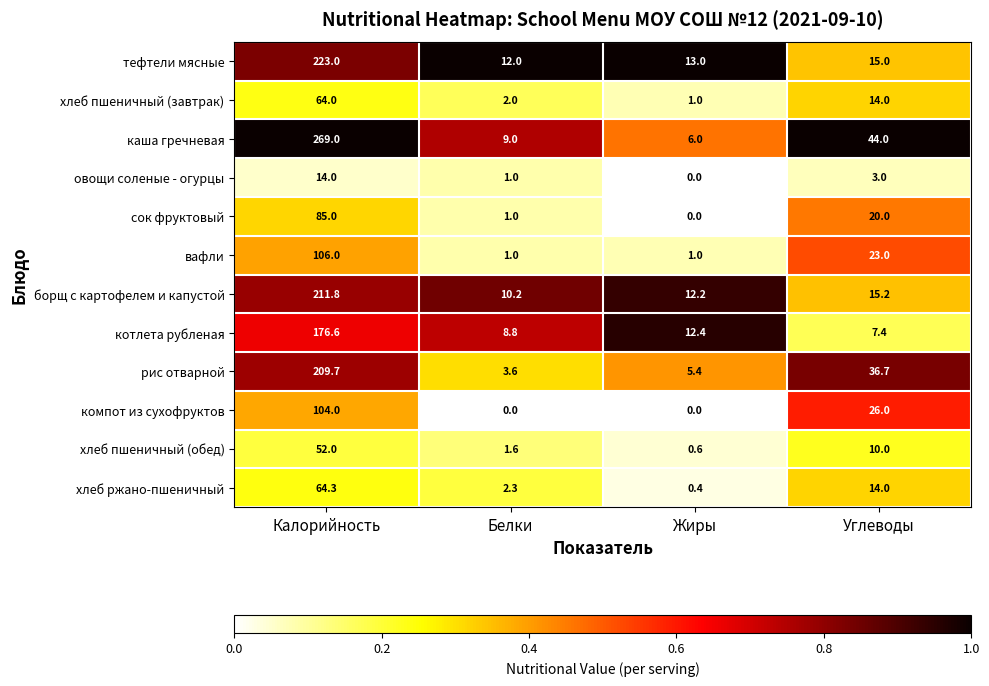

How many values in the борщ с картофелем и капустой series exceed 15?

2